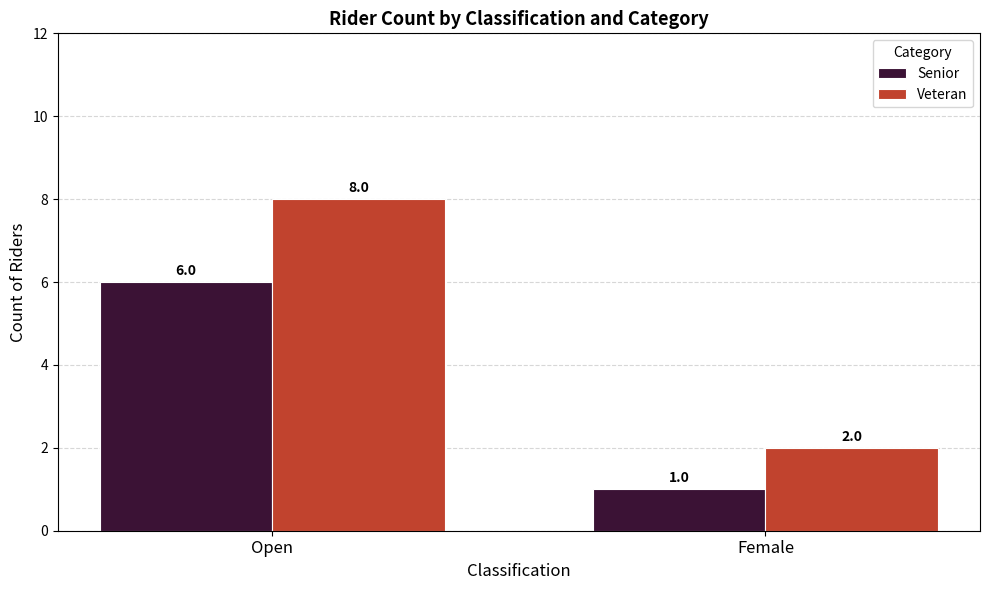

Reading left to right, what are all the values shown in this chart?

Senior: Open=6	Female=1
Veteran: Open=8	Female=2